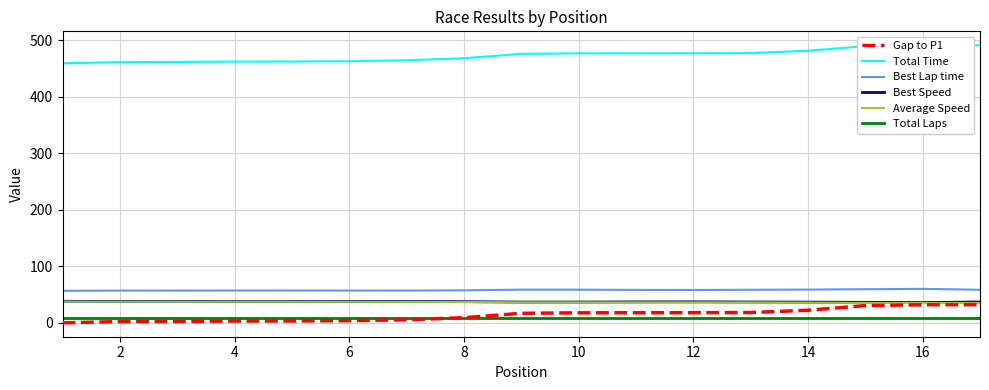

Which series has the largest total across all categories?

Total Time